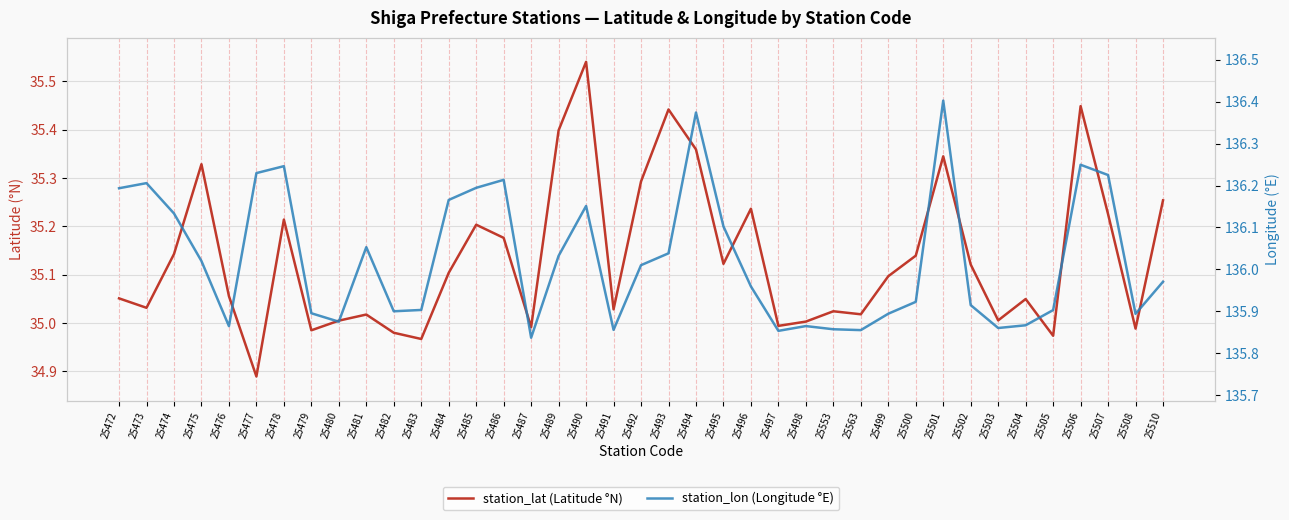

What is the spread (max minus min) of values at 25563?

100.8